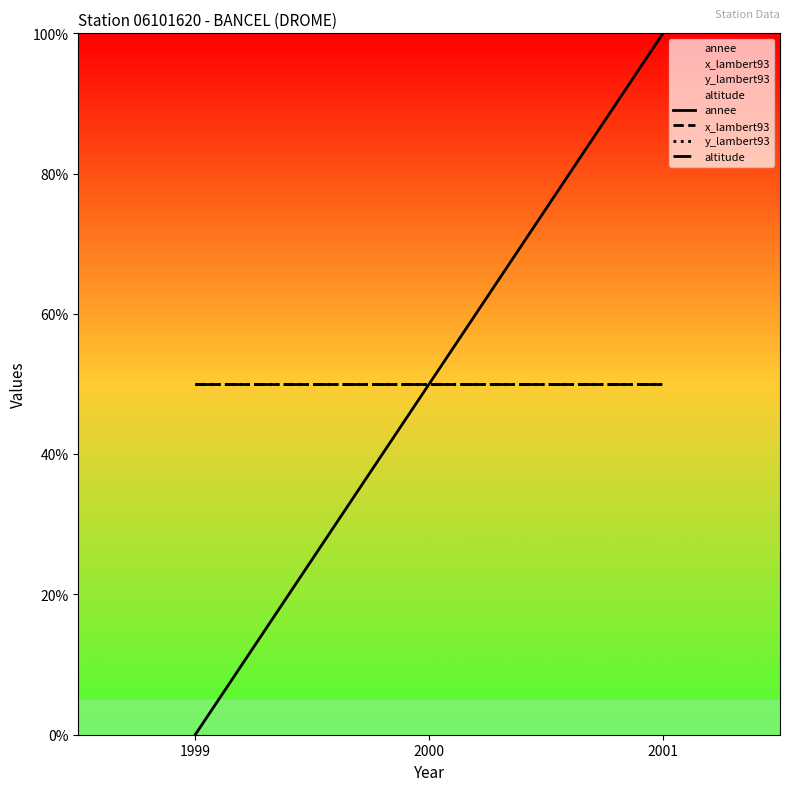

True or false: annee has a value of 30 at 2000.

False